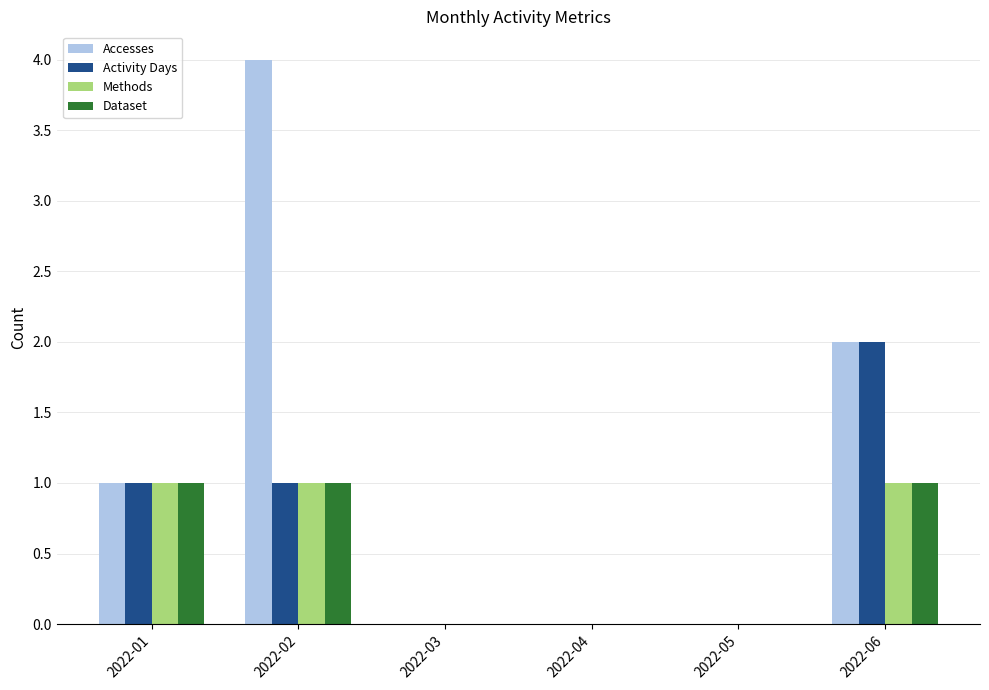

The value of Activity Days at 2022-01 is 1. True or false?

True